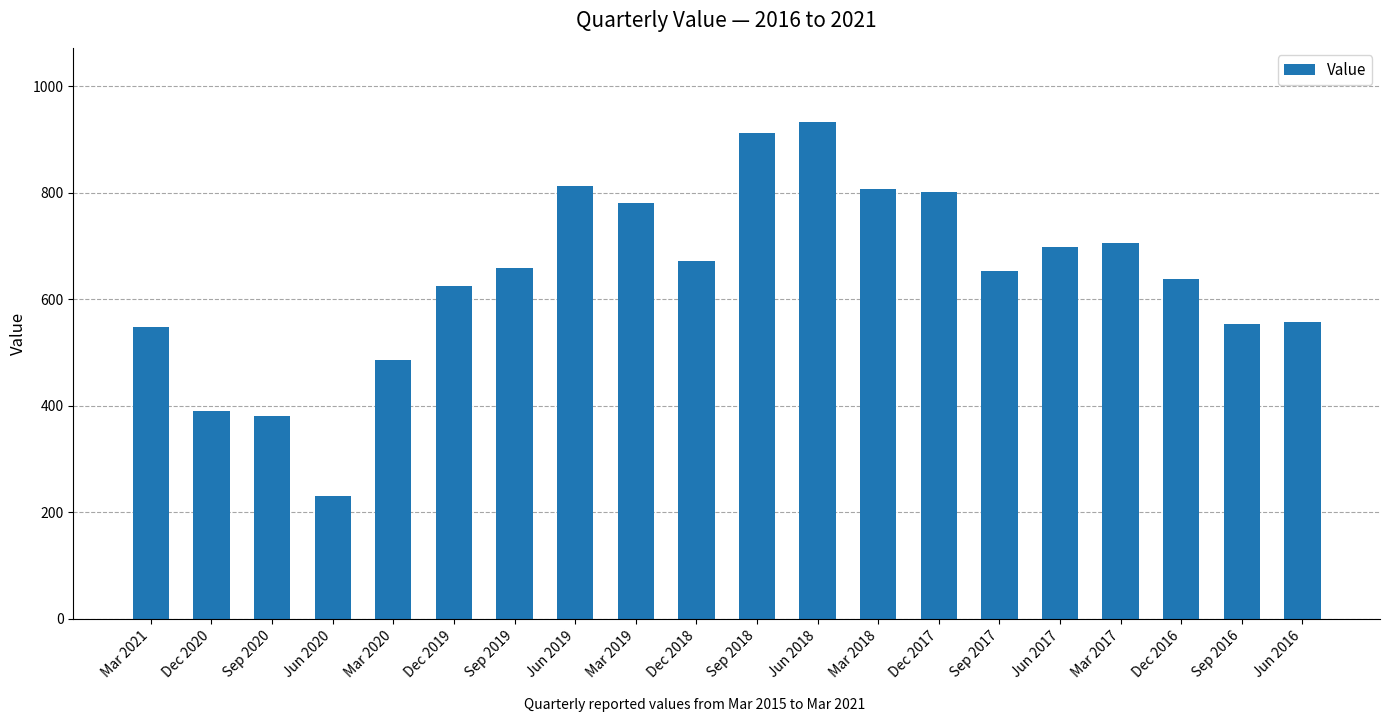

What value does the data have at Dec 2020?

390.2